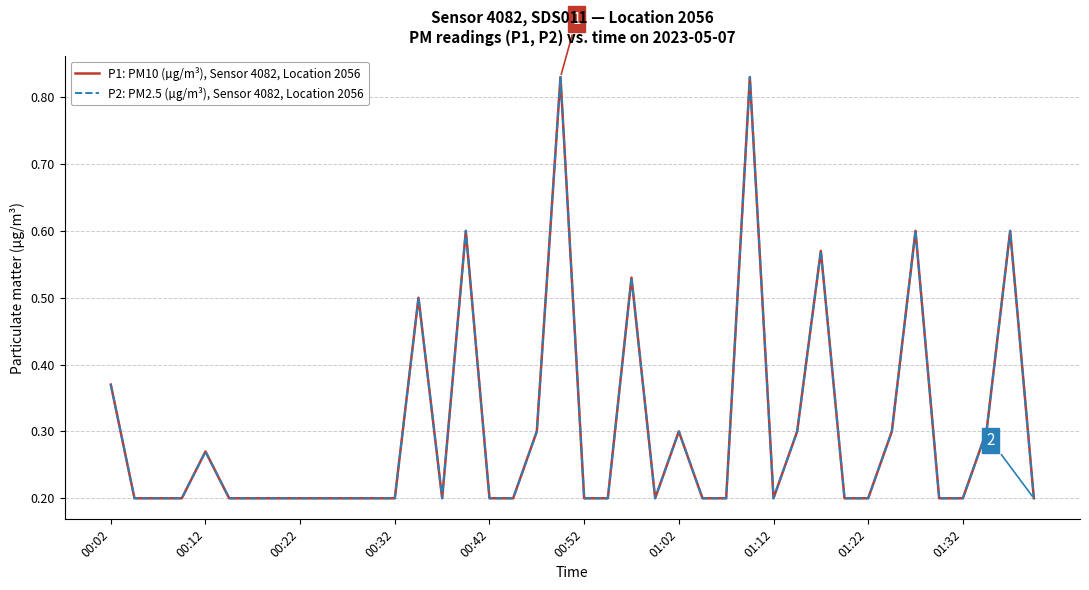

Does the chart have visible grid lines?

Yes